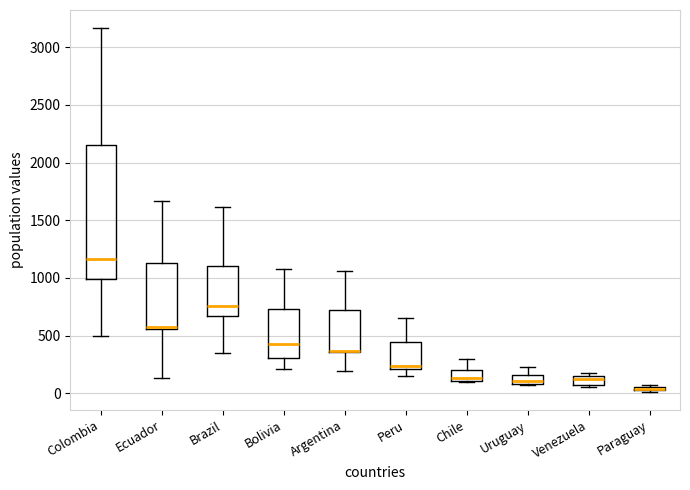

Where is the lower edge of the box for Colombia on the y-axis? The values are not printed on the chart, so give them approximately, as read against the axis.

1000